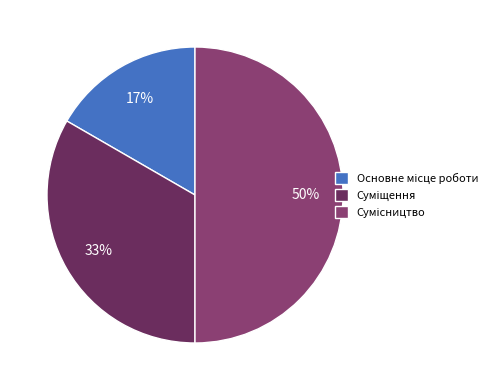

To the nearest percent, what is the average slice percentage?

33%